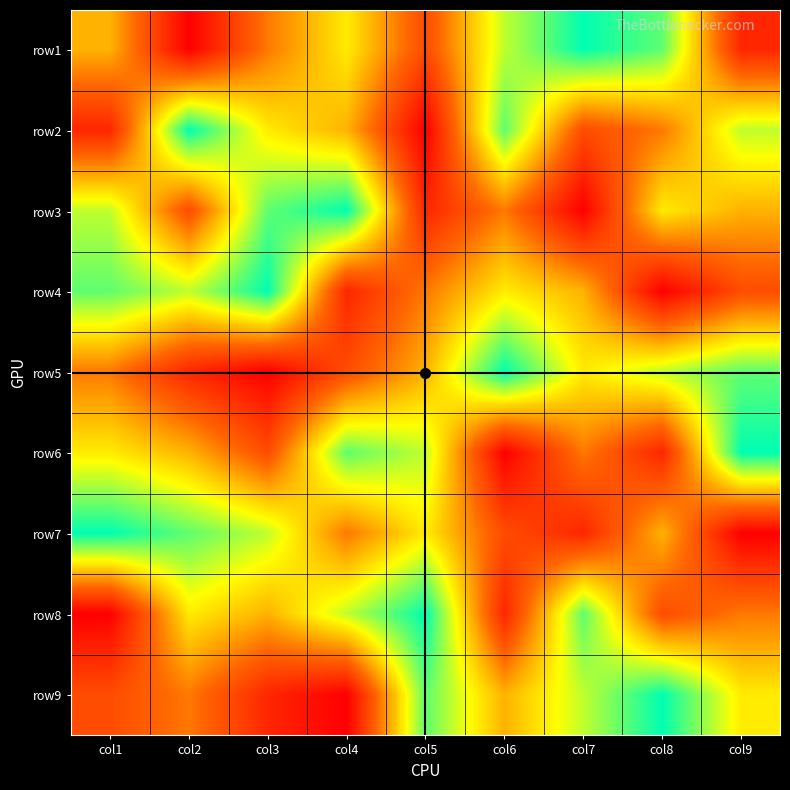

At which category is the sum across all series the highest?

col1